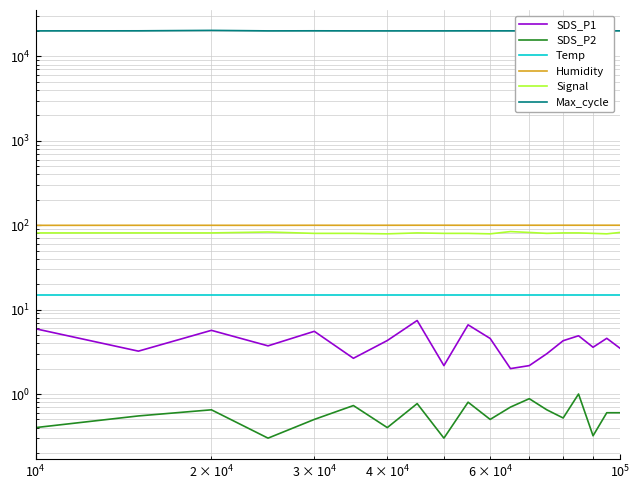

The SDS_P2 series shows 0.8 at $\mathdefault{10^{5}}$. True or false?

False